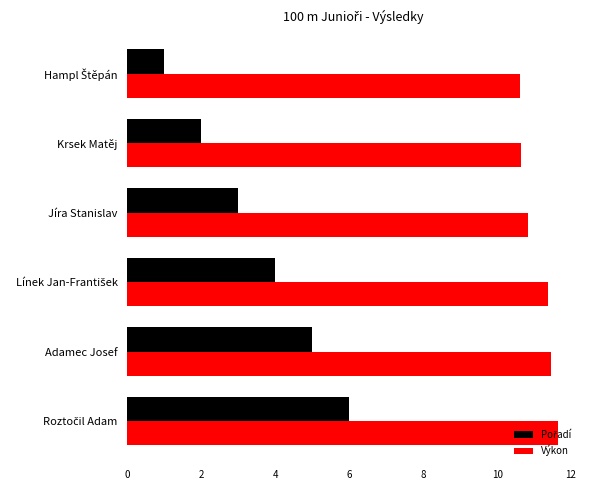

What is the minimum value for Výkon?

10.6